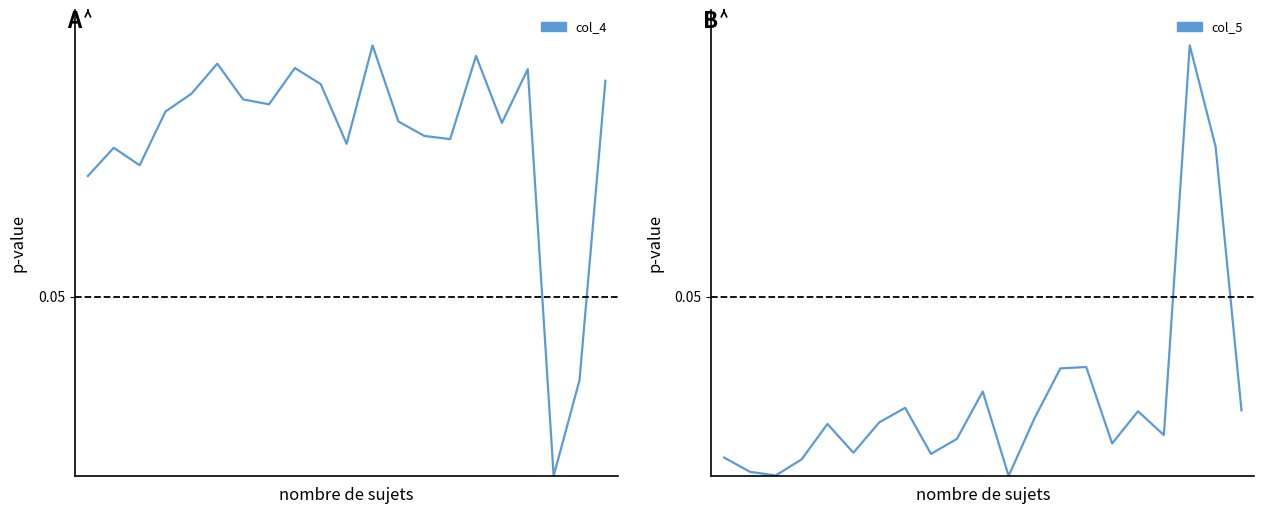

Where is the first local maximum for col_4?

1